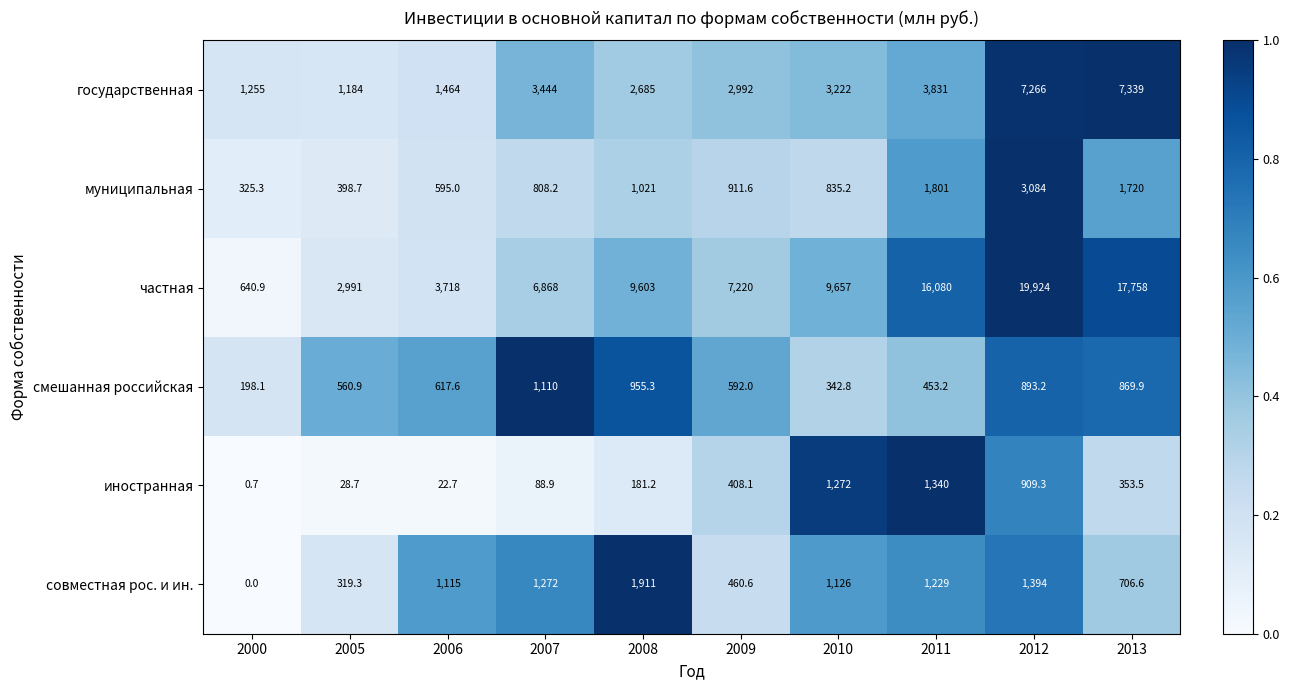

The value of смешанная российская at 2008 is 1608.0. True or false?

False